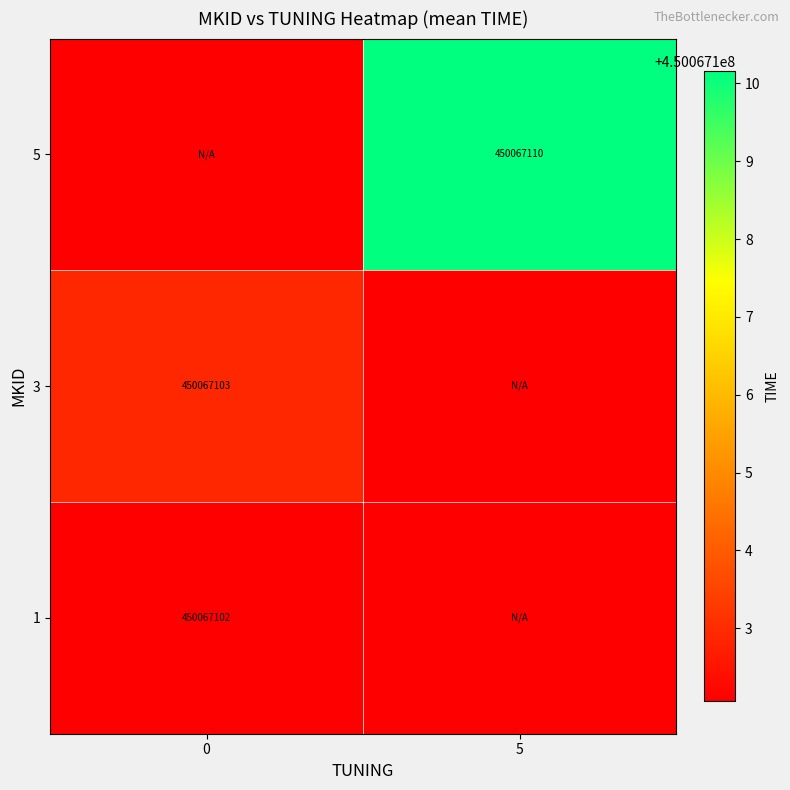

Reading right to left, what are all the values shown in this chart?

1: 5=0.0	0=450067102.1
3: 5=0.0	0=450067102.9
5: 5=450067110.2	0=0.0